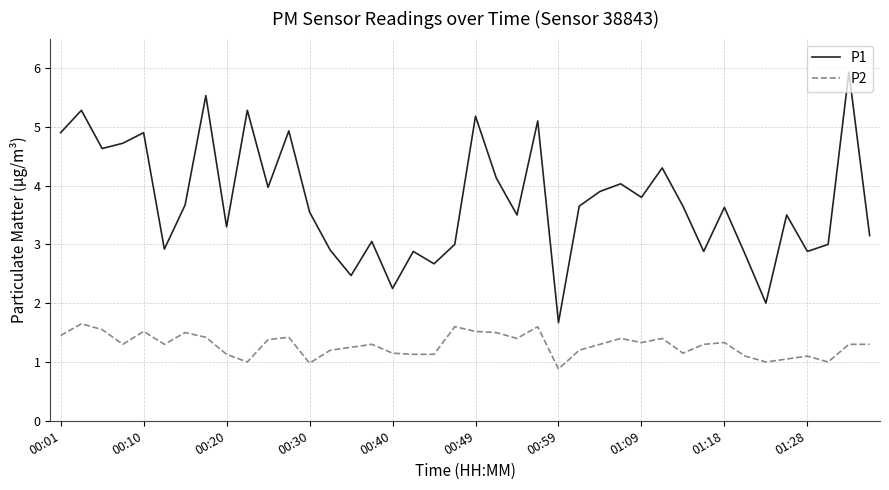

Which series has the widest spread of values?

P1